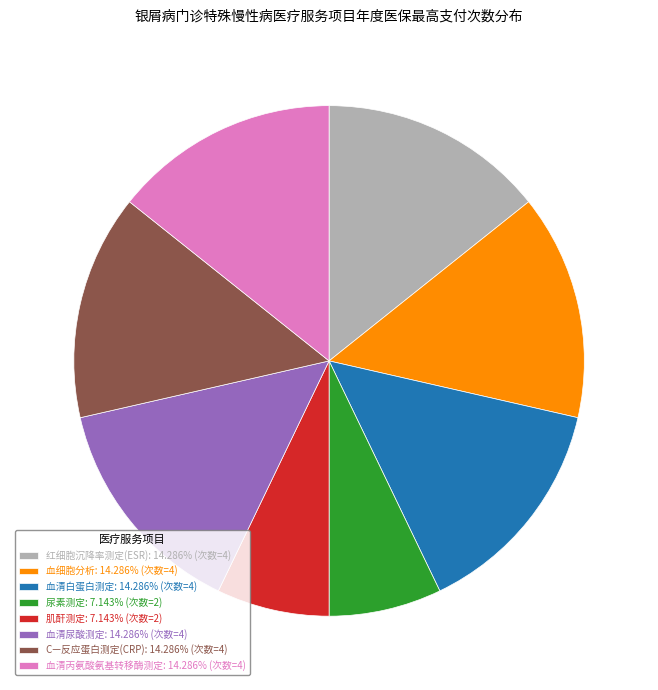

Count the number of slices in the pie.

8